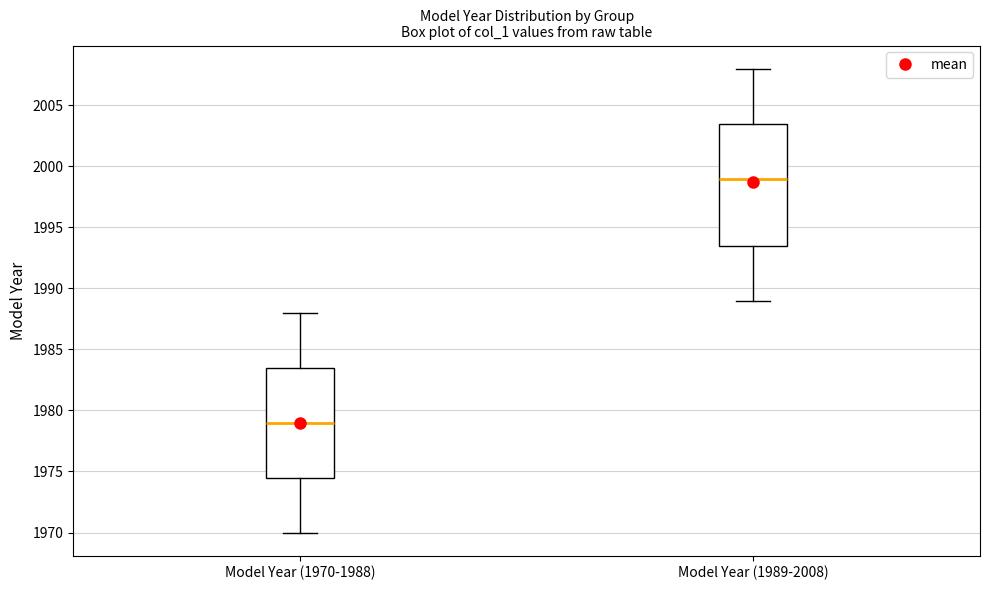

Reading left to right, transcribe this box plot: for each box, give where its median line is, the range the box spans, and where its two whiskers end, as read against the y-axis. The values are not printed on the chart, so give them approximately, as read against the axis.

Model Year (1970-1988): median 1979.0, box 1974.5 to 1983.5, whiskers 1970.0 to 1988.0
Model Year (1989-2008): median 1999.0, box 1993.5 to 2003.5, whiskers 1989.0 to 2008.0